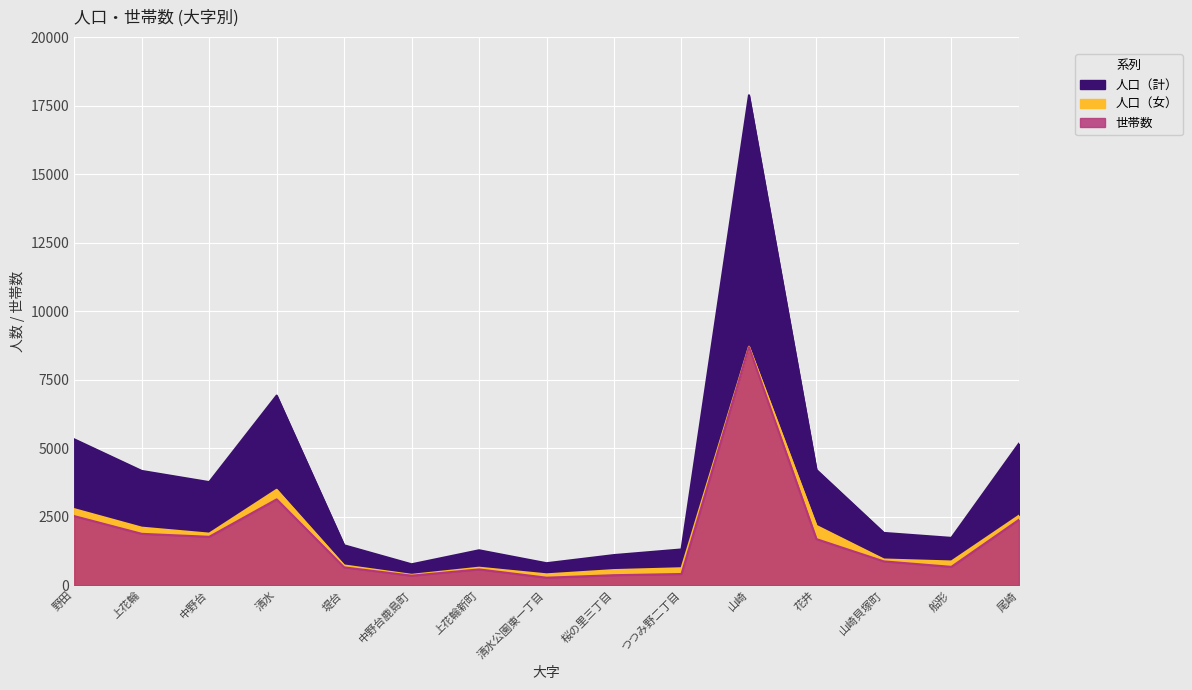

What value does the 人口（計） series have at 山崎, to the nearest 100?

17900